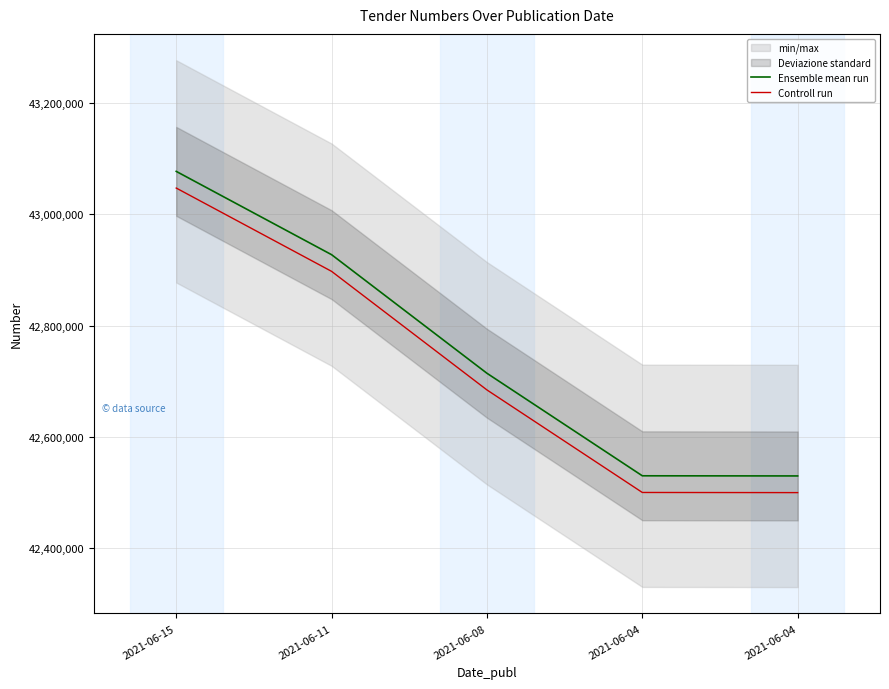

How many lines are shown in the chart?

2